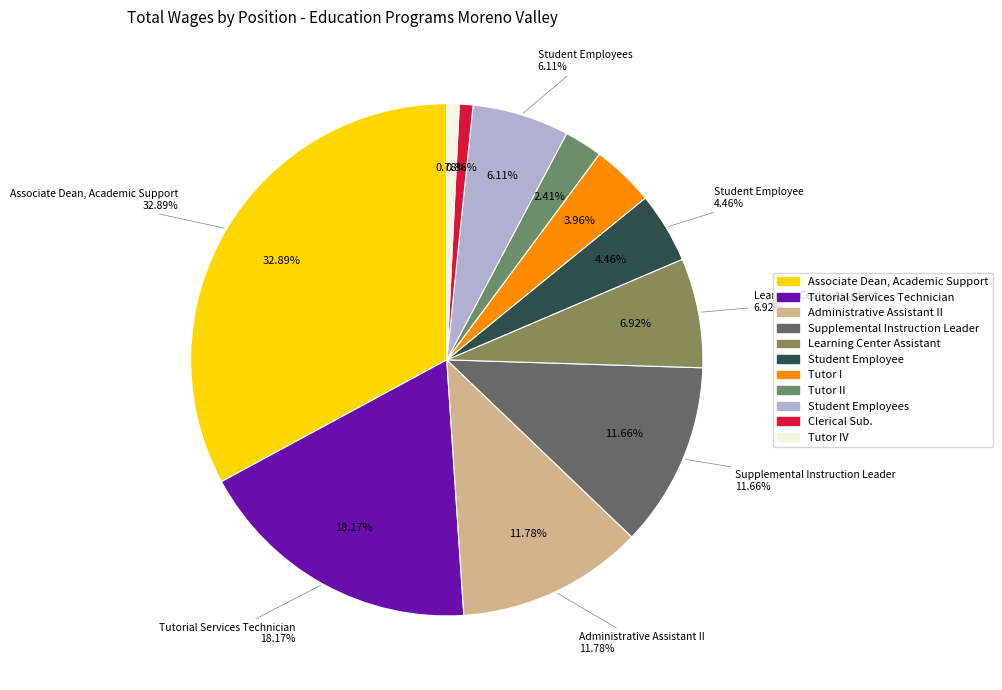

Which slice is the largest?

Associate Dean, Academic Support